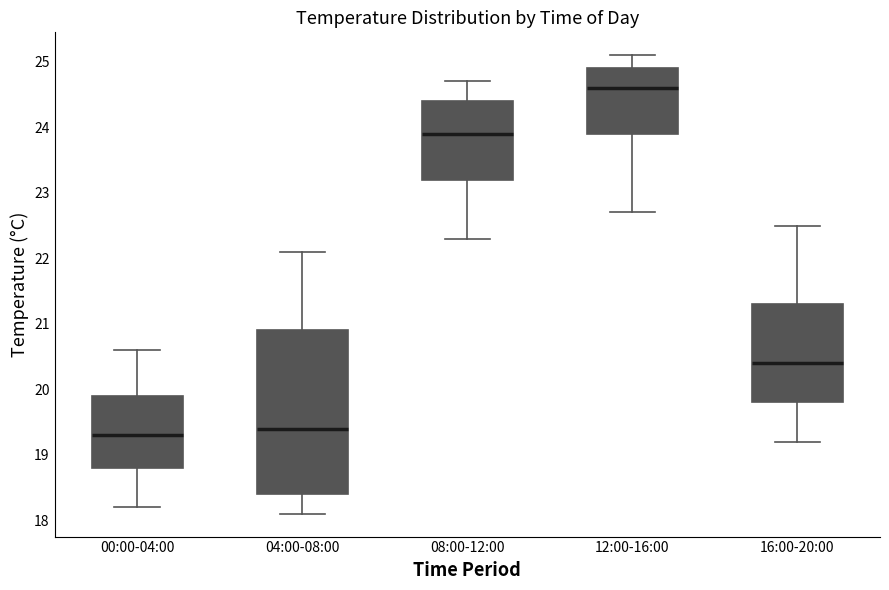

Where does the lower whisker of the box for 00:00-04:00 end on the y-axis? The values are not printed on the chart, so give them approximately, as read against the axis.

18.2